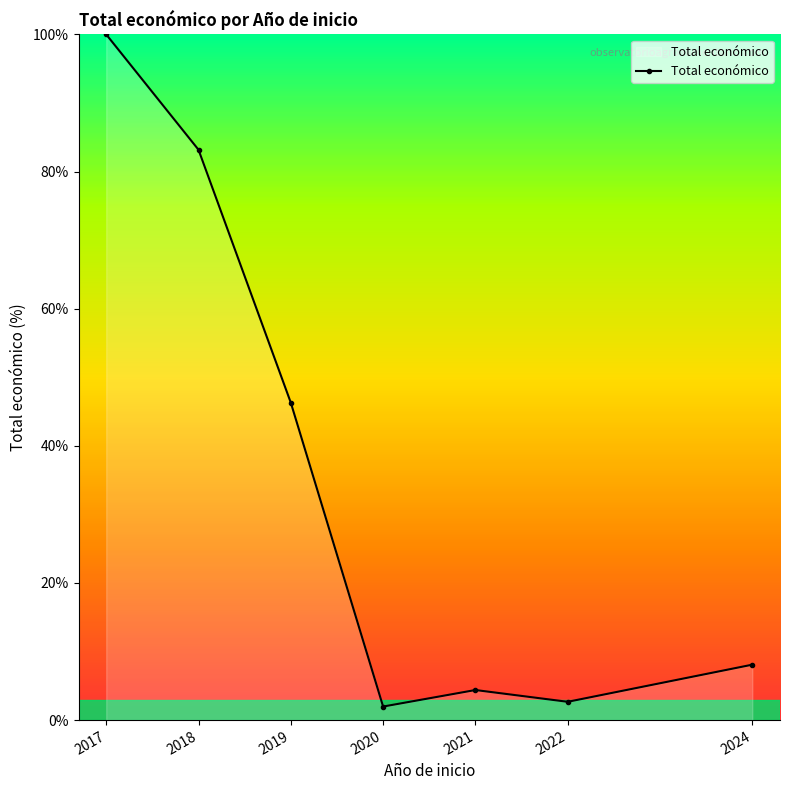

What is the maximum value shown in the chart?

100.0